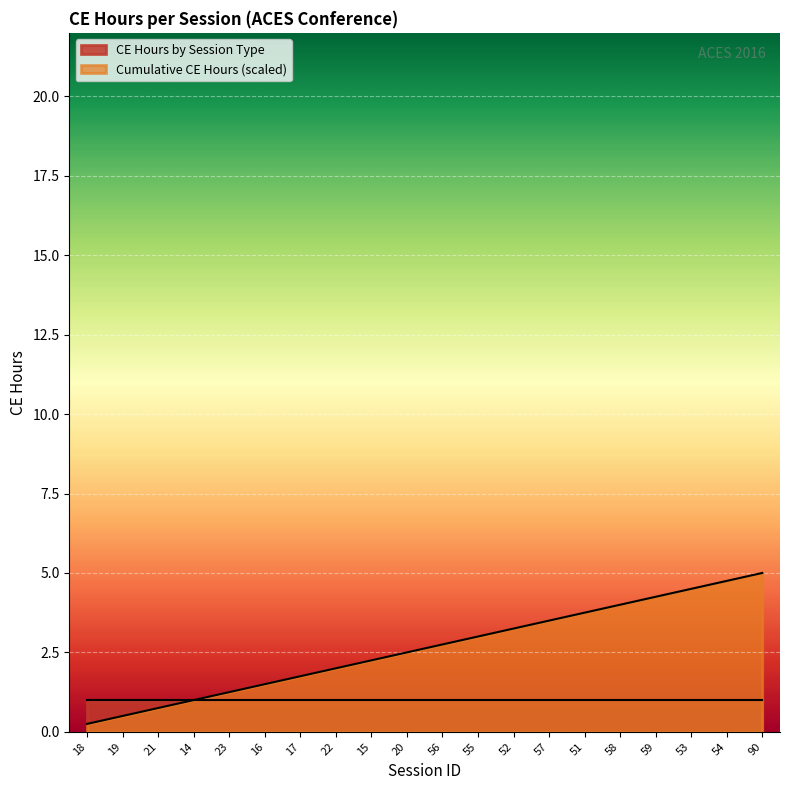

What is the value of the 9th point from the left?

2.2